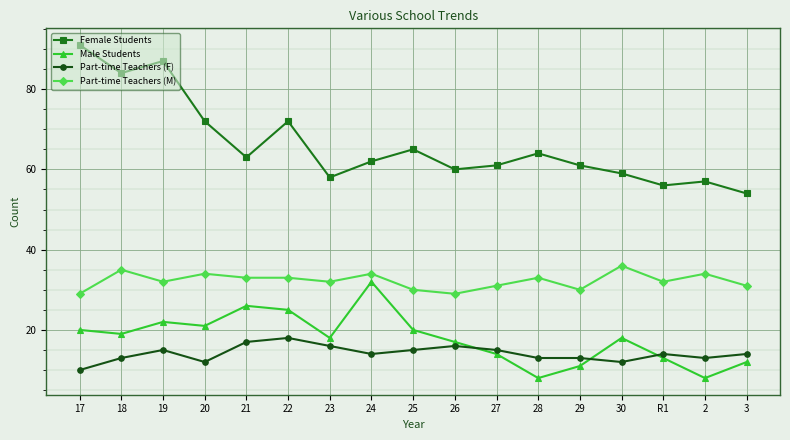

Rank the series at 29 from highest to lowest value.

Female Students, Part-time Teachers (M), Part-time Teachers (F), Male Students